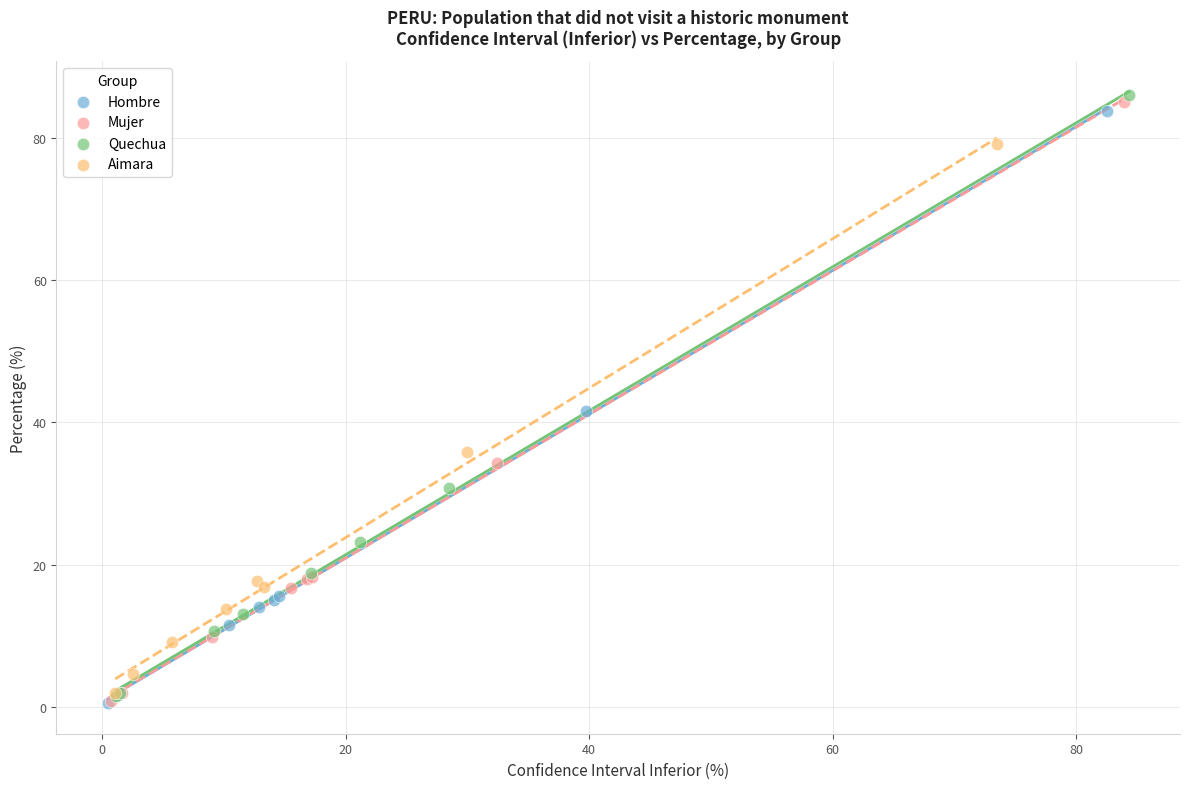

Which series has the largest Y range (max minus min)?

Quechua